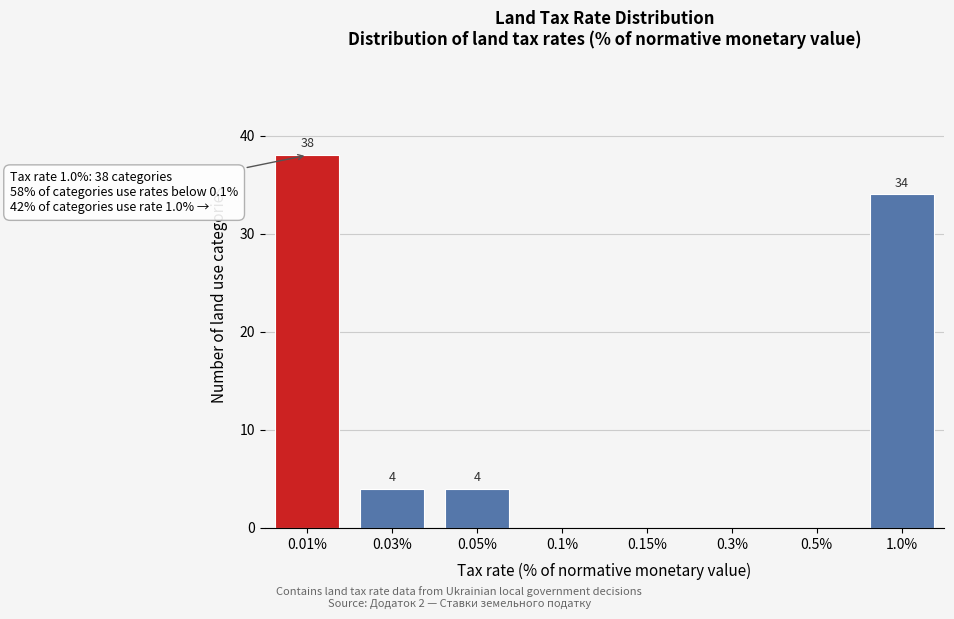

Reading left to right, list all the values displayed in this chart.

0.01%=38	0.03%=4	0.05%=4	0.1%=0	0.15%=0	0.3%=0	0.5%=0	1.0%=34